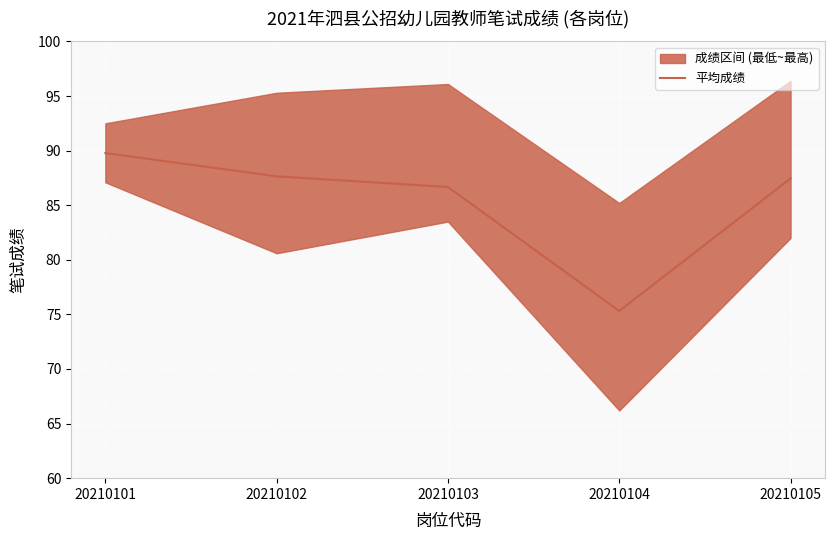

Is this an area chart (filled region under the line)?

No